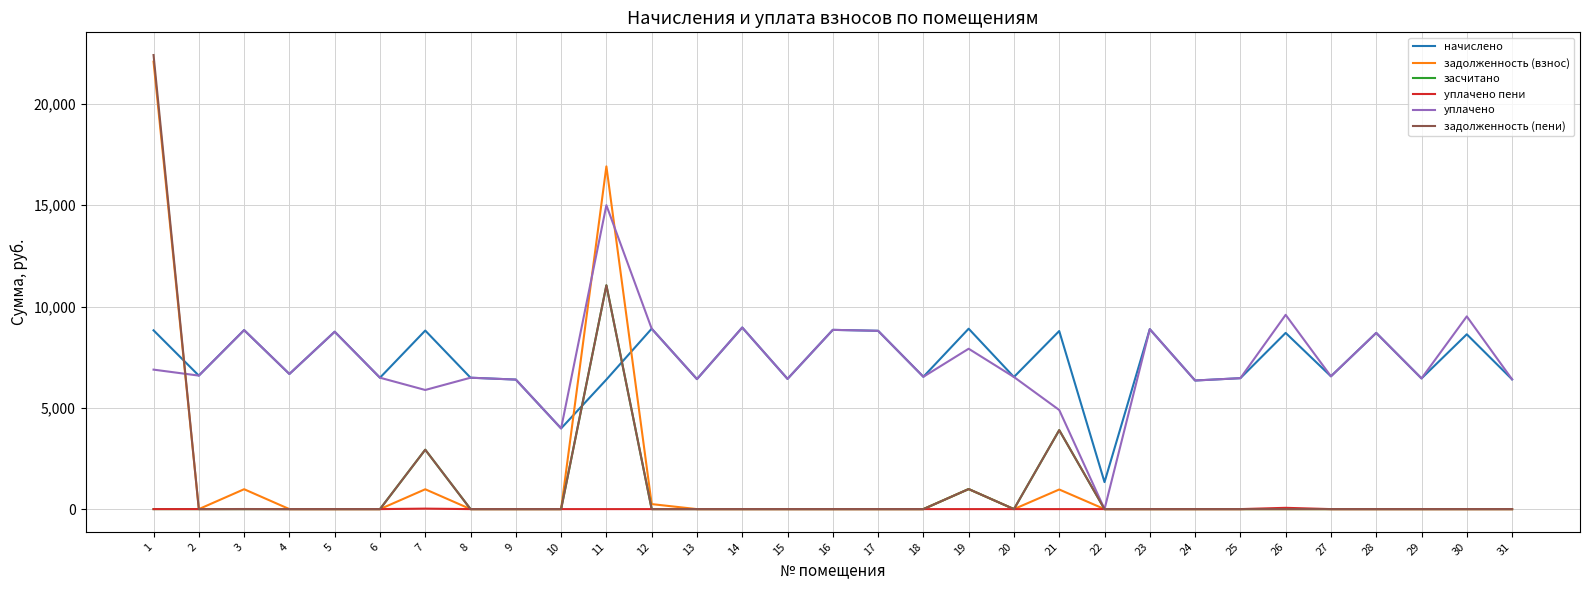

Which series ends up on top after the final intersection of засчитано and начислено?

начислено